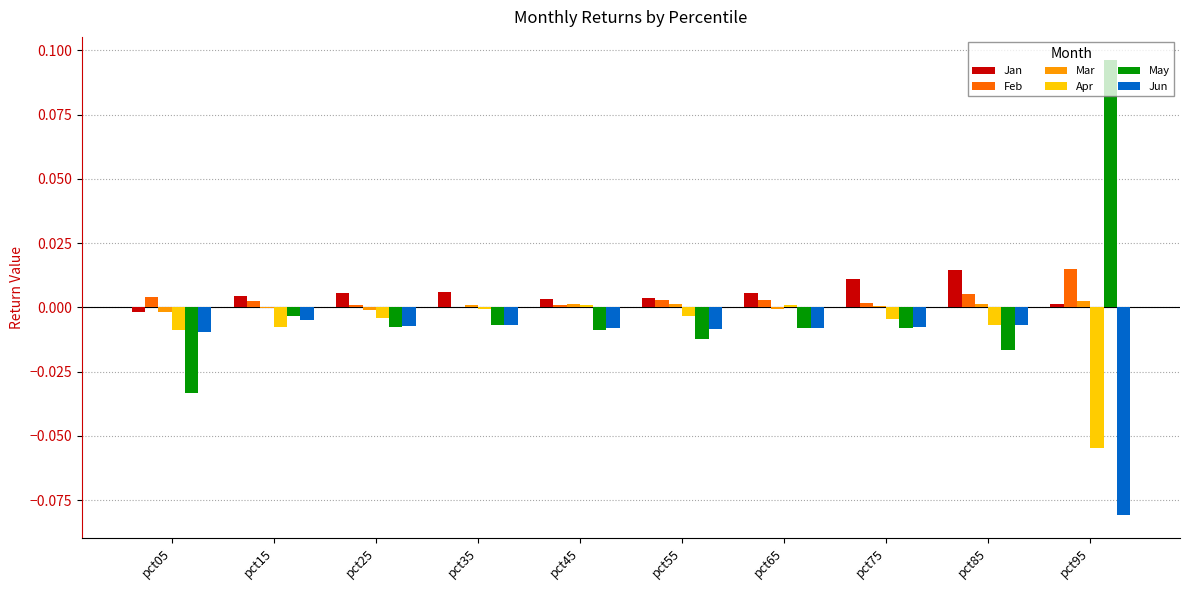

The May series shows -0.0 at pct25. True or false?

True